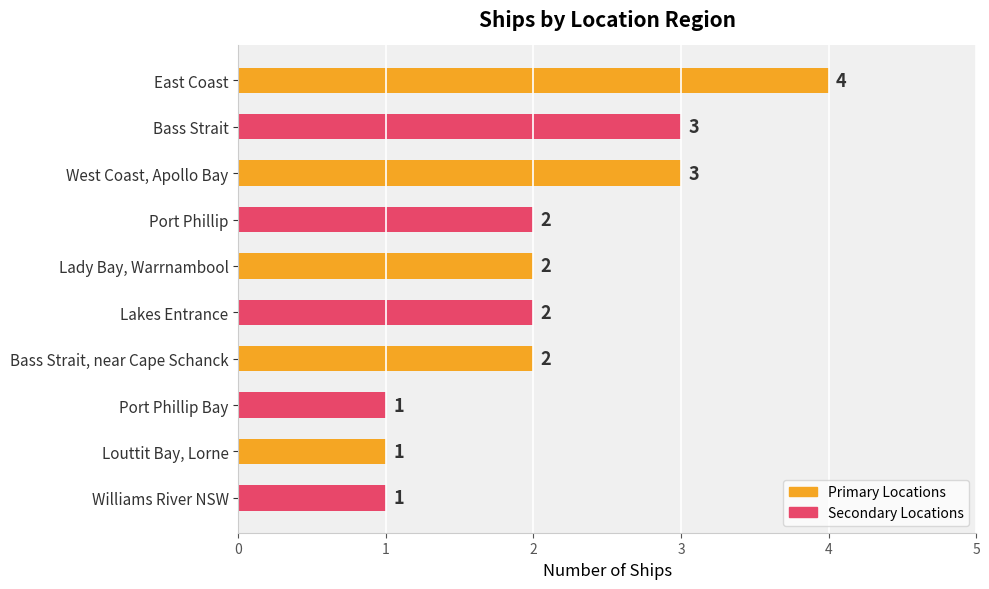

What is the maximum value shown in the chart?

4